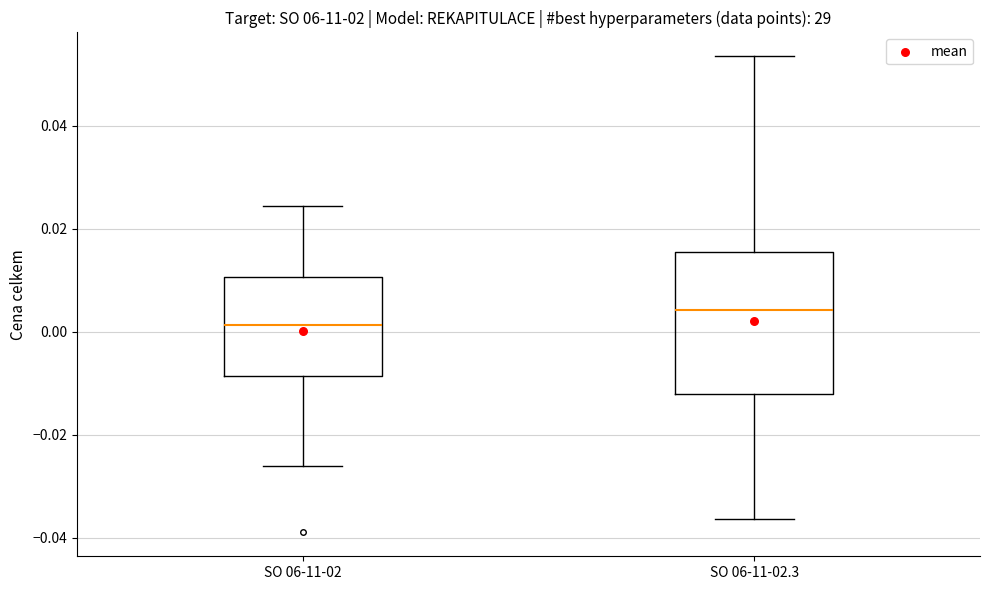

Reading left to right, read every box against the y-axis: the position of its median line, the range the box covers, and the ends of its whiskers. The values are not printed on the chart, so give them approximately, as read against the axis.

SO 06-11-02: median 0.002, box -0.008 to 0.010, whiskers -0.026 to 0.024
SO 06-11-02.3: median 0.004, box -0.012 to 0.016, whiskers -0.036 to 0.054